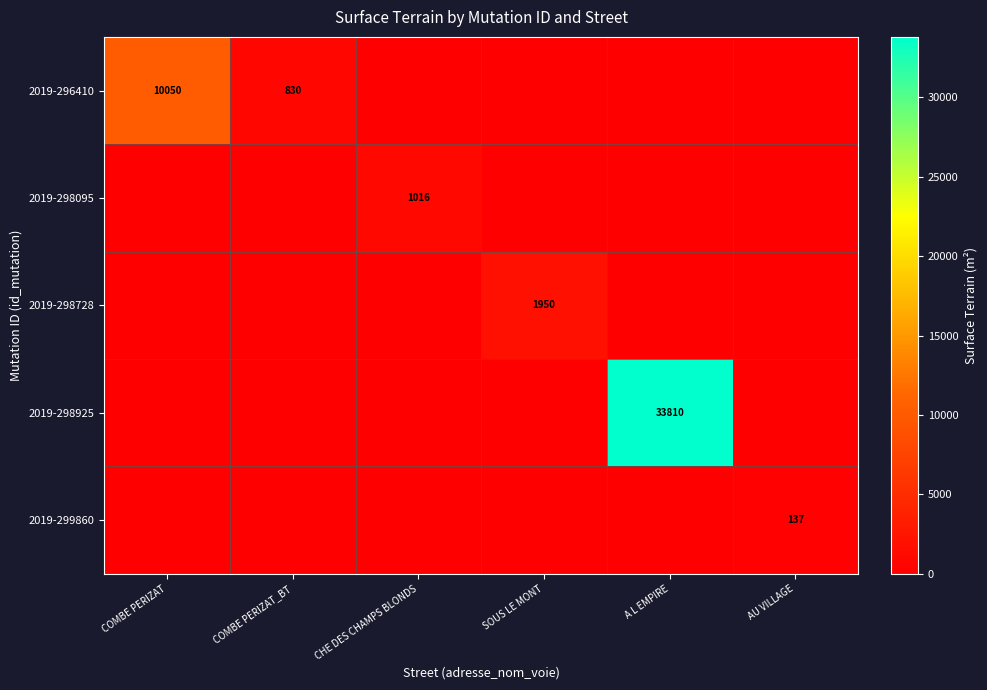

Which category has the highest value across all series?

A L EMPIRE